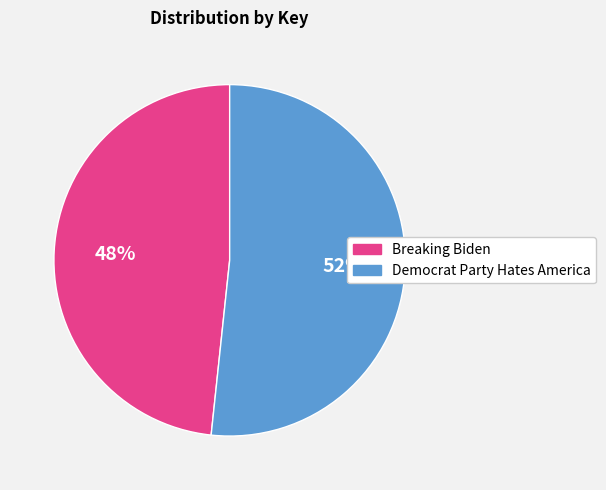

Is it true that Democrat Party Hates America is 52% of the pie?

True